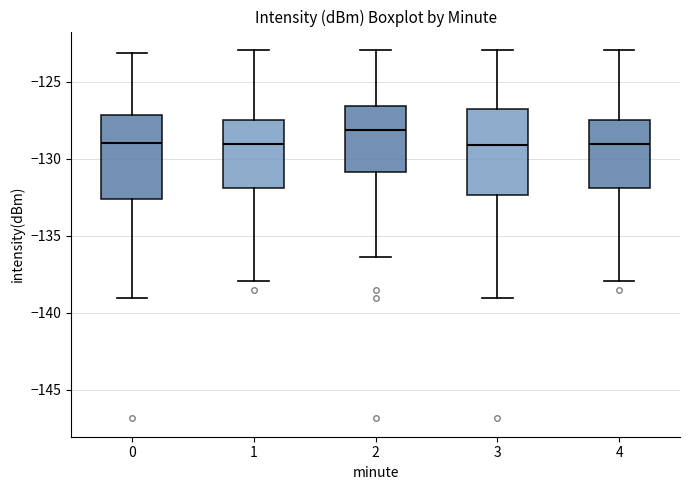

Reading left to right, read every box against the y-axis: the position of its median line, the range the box covers, and the ends of its whiskers. The values are not printed on the chart, so give them approximately, as read against the axis.

0: median -129.0, box -132.5 to -127.0, whiskers -139.0 to -123.0
1: median -129.0, box -132.0 to -127.5, whiskers -138.0 to -123.0
2: median -128.0, box -131.0 to -126.5, whiskers -136.5 to -123.0
3: median -129.0, box -132.5 to -126.5, whiskers -139.0 to -123.0
4: median -129.0, box -132.0 to -127.5, whiskers -138.0 to -123.0